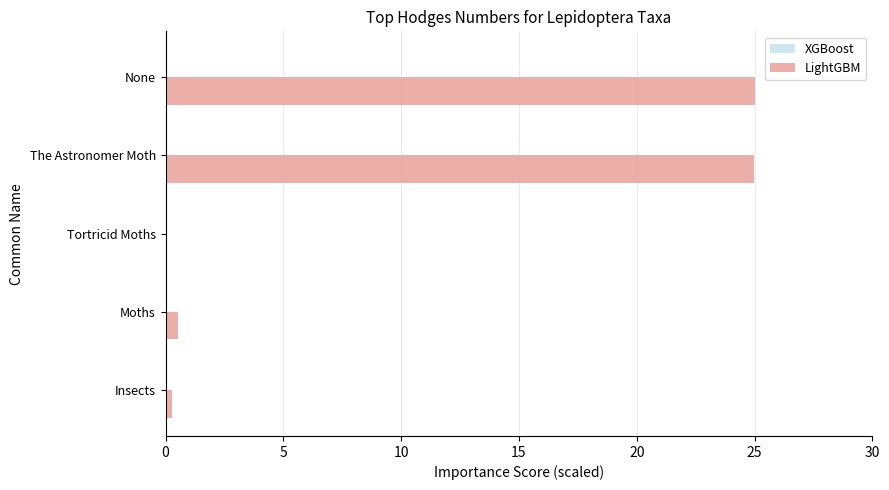

Reading bottom to top, extract all data points from this chart.

Insects=0.3	Moths=0.5	Tortricid Moths=0.0	The Astronomer Moth=25.0	None=25.0